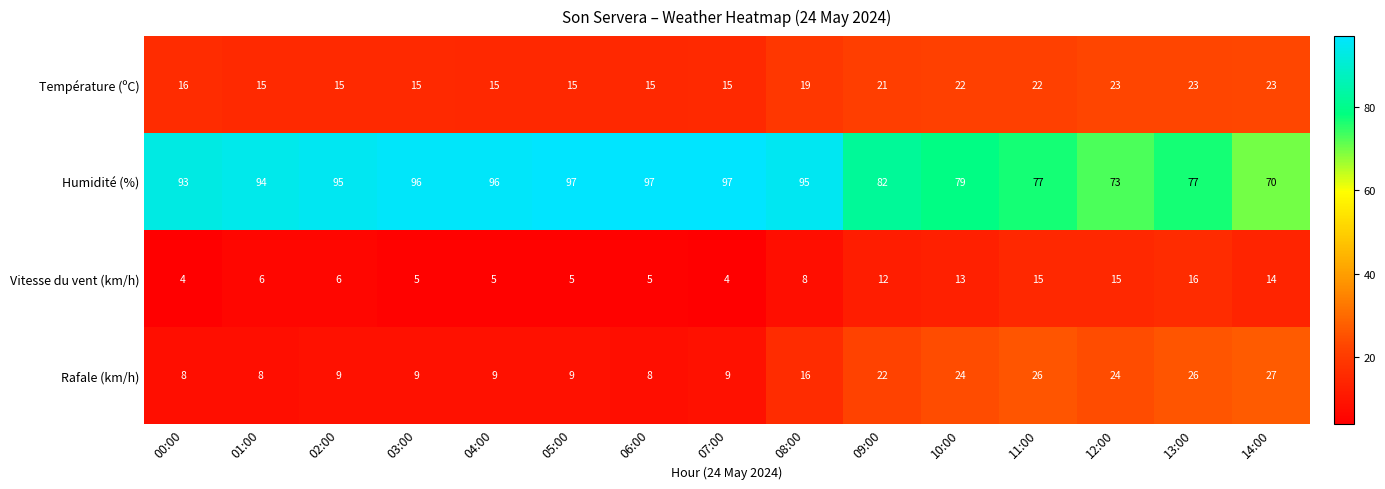

Which category has the lowest value in the Humidité (%) series?

14:00